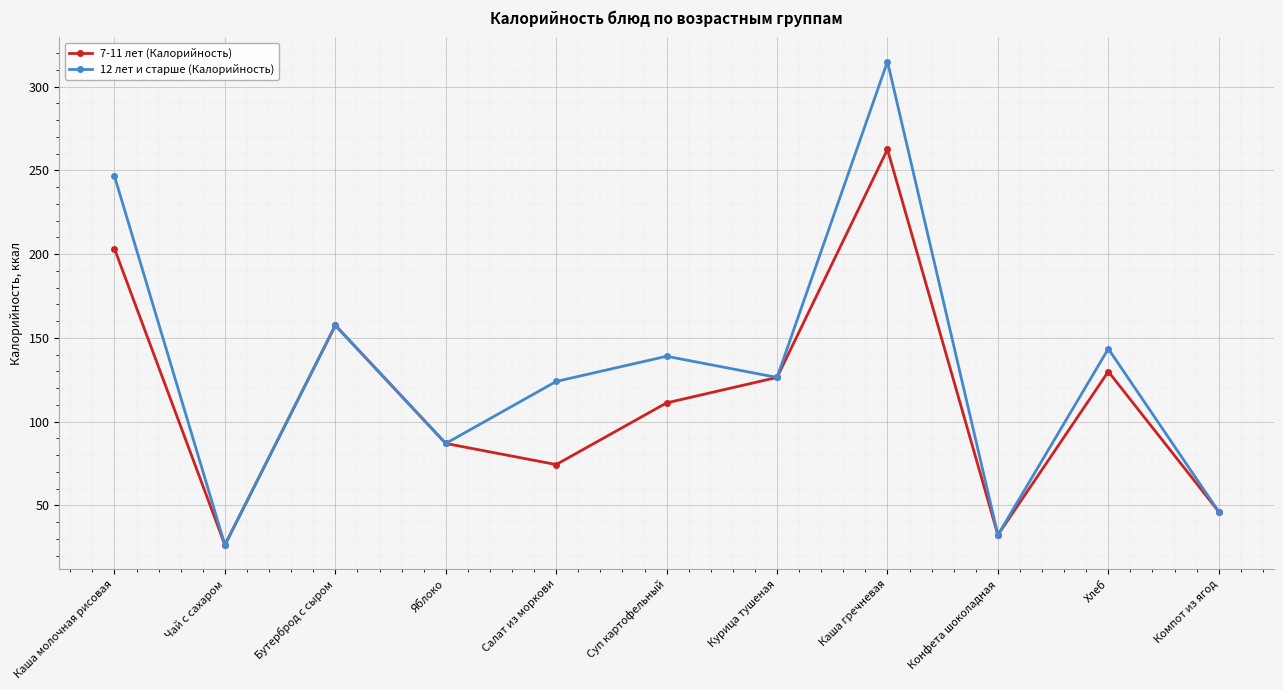

At which label does 12 лет и старше (Калорийность) reach its peak?

Каша гречневая